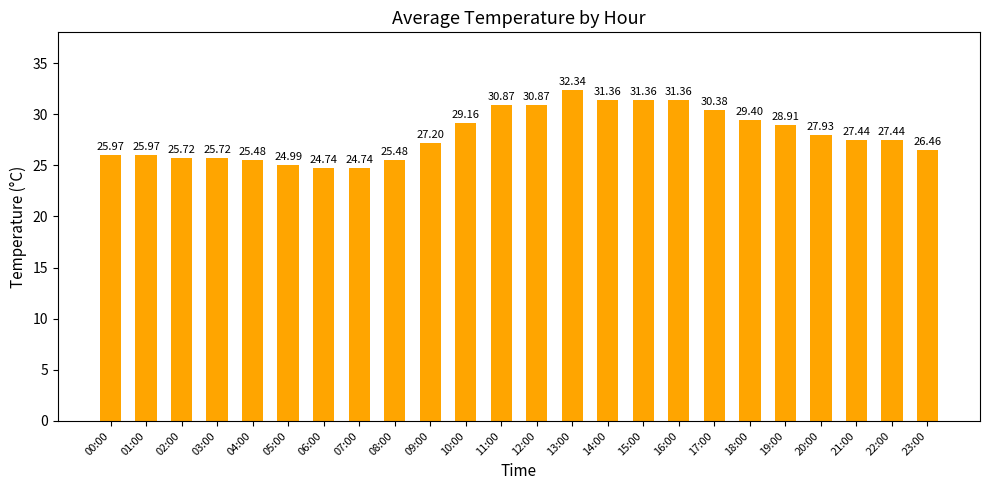

Count the number of values greater than 27.

14